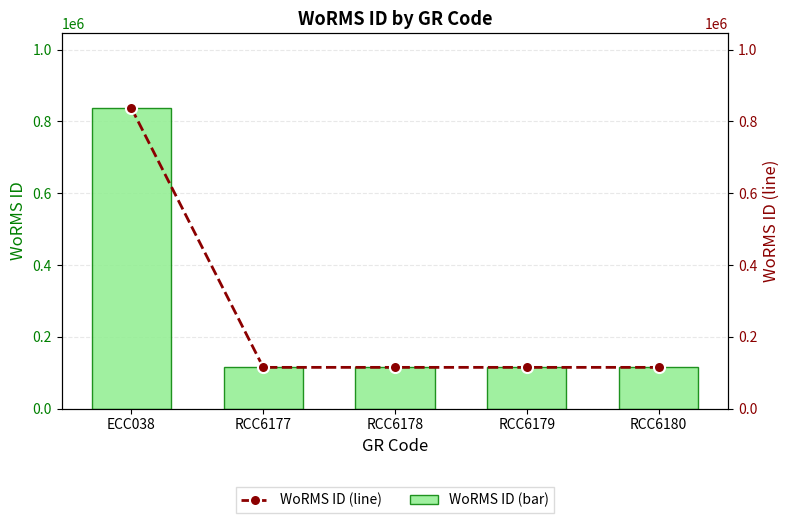

What is the approximate value of WoRMS ID (line) at RCC6179?

115057